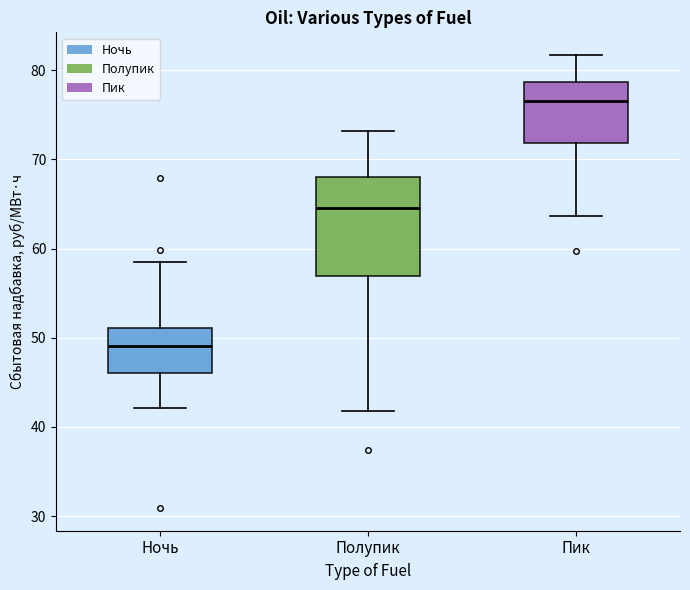

Which box is the tallest, from its lower edge to its upper edge?

Полупик